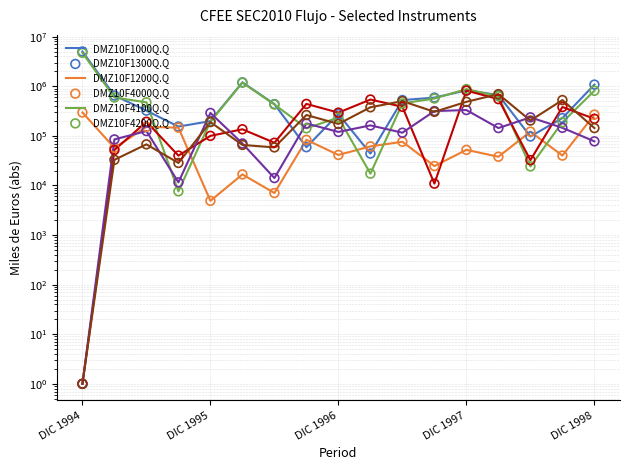

Which series contains the lowest Y value?

DMZ10F4000Q.Q